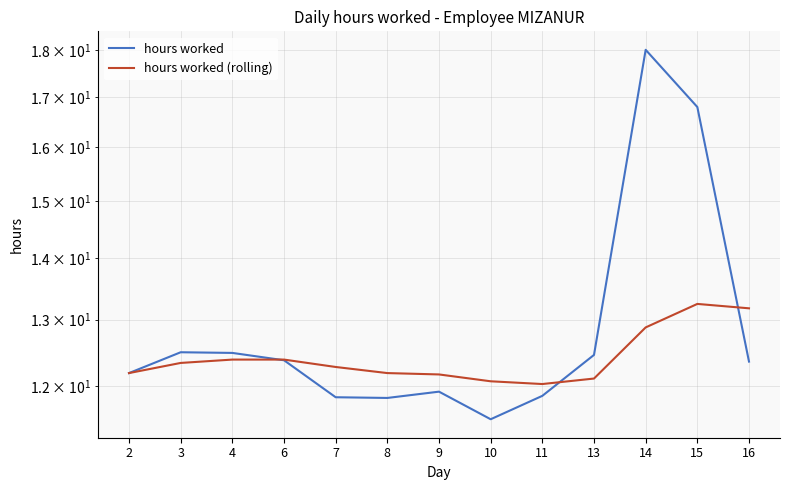

Which series has the largest total across all categories?

hours worked